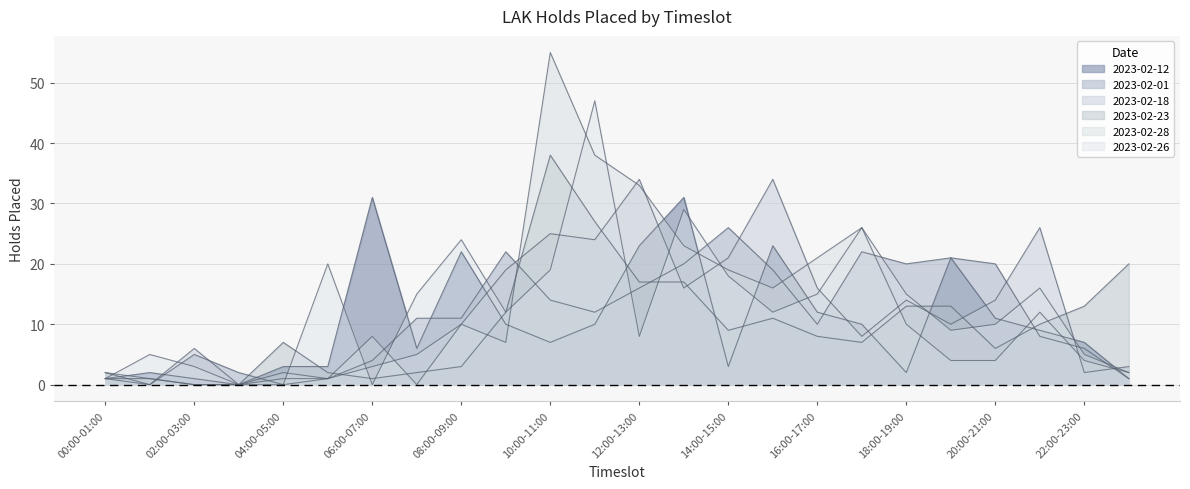

Does the chart display data point markers on the line(s)?

No